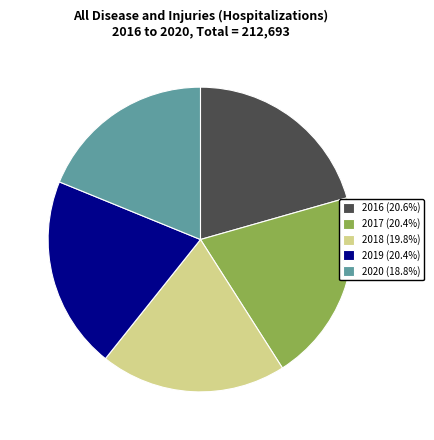

Do 2018 and 2016 together represent more than half of the pie?

No